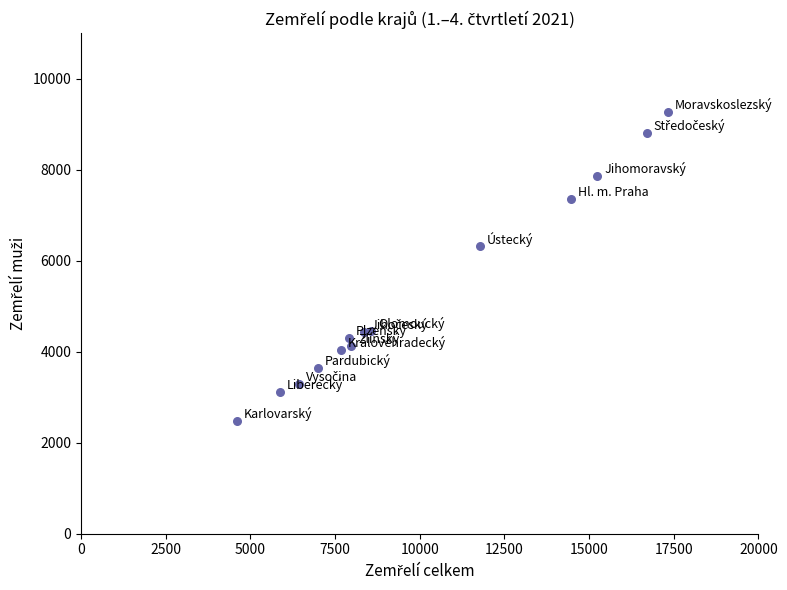

What Y value in the scatter plot is closest to 5873?

6316